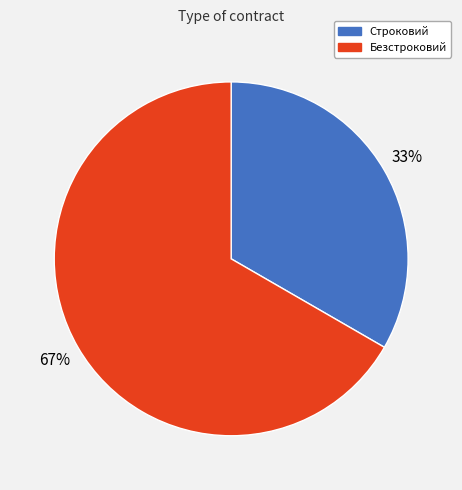

How many segments does this pie chart have?

2